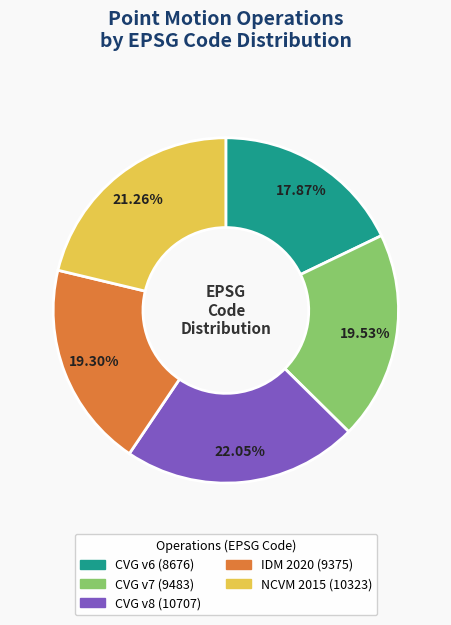

Is there any slice that represents more than half of the pie?

No